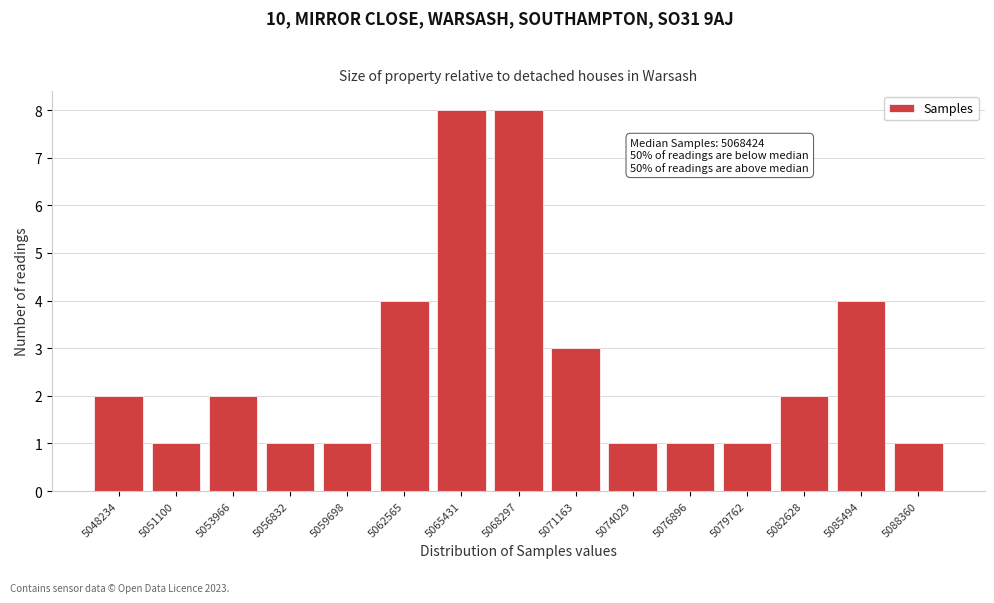

Reading left to right, transcribe all the data shown in this chart.

5048234=2	5051100=1	5053966=2	5056832=1	5059698=1	5062565=4	5065431=8	5068297=8	5071163=3	5074029=1	5076896=1	5079762=1	5082628=2	5085494=4	5088360=1